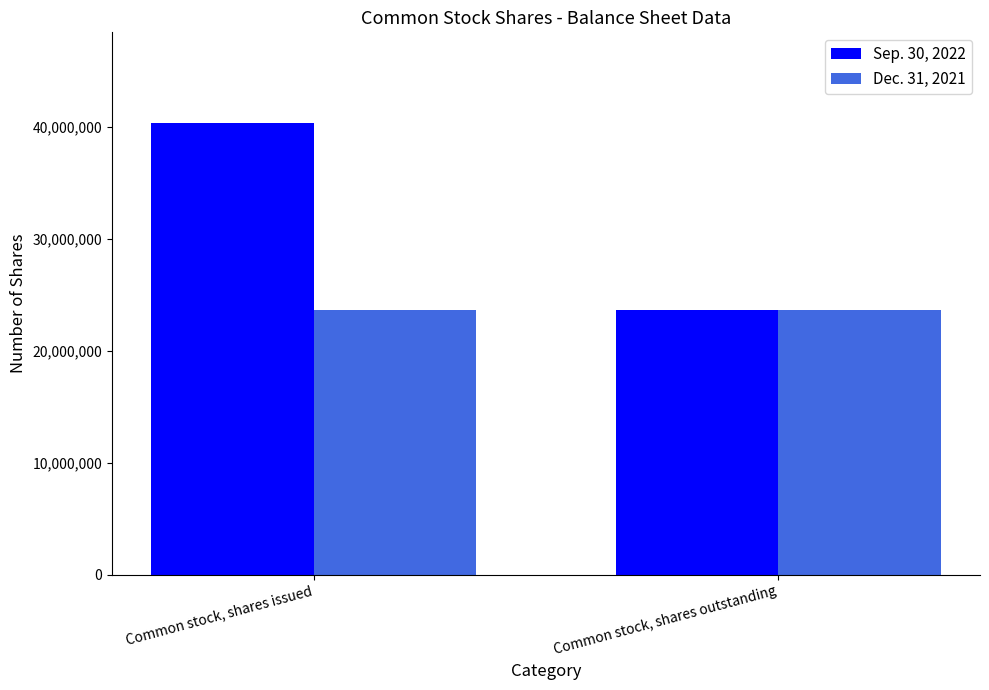

The Dec. 31, 2021 series shows 33436785 at Common stock, shares issued. True or false?

False